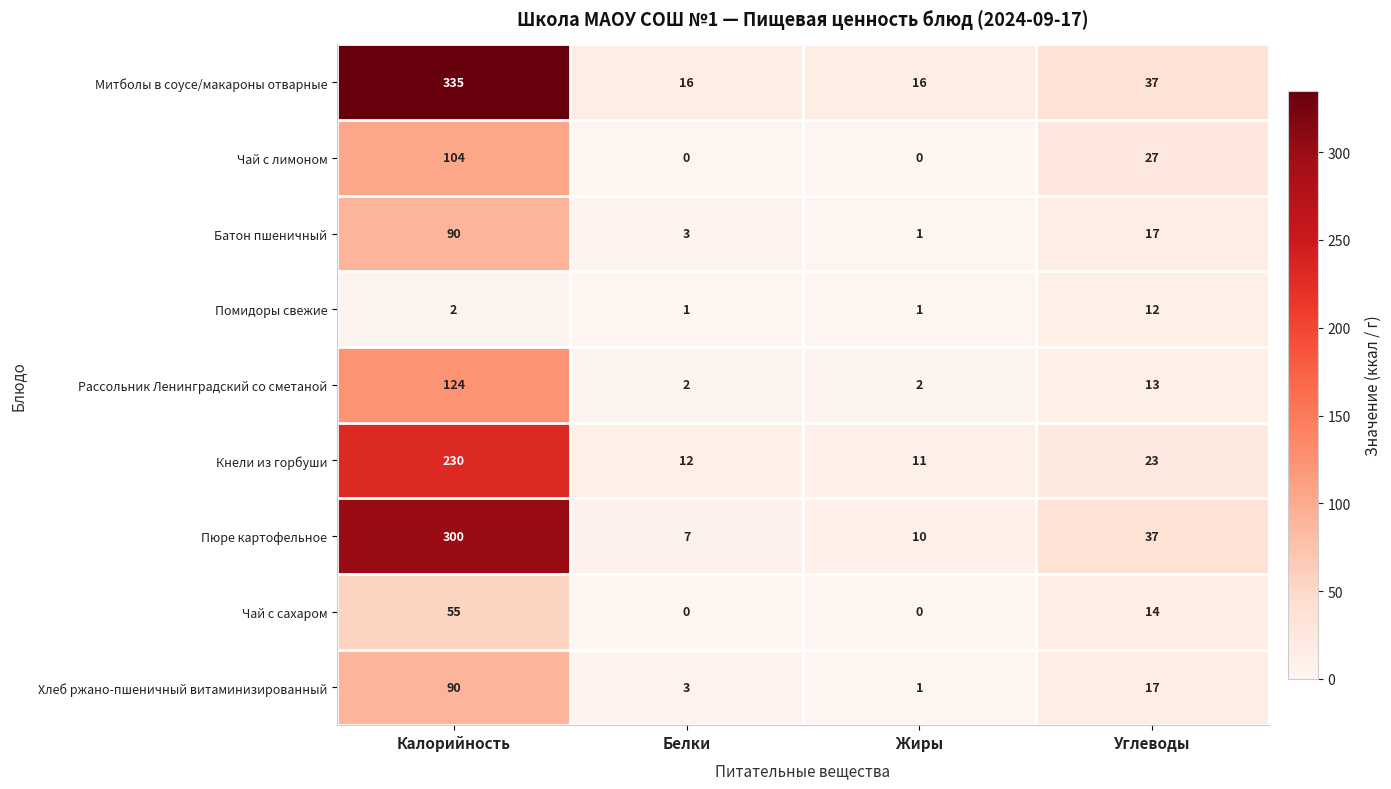

Is the value of Батон пшеничный at Углеводы greater than the value of Пюре картофельное at Белки?

Yes